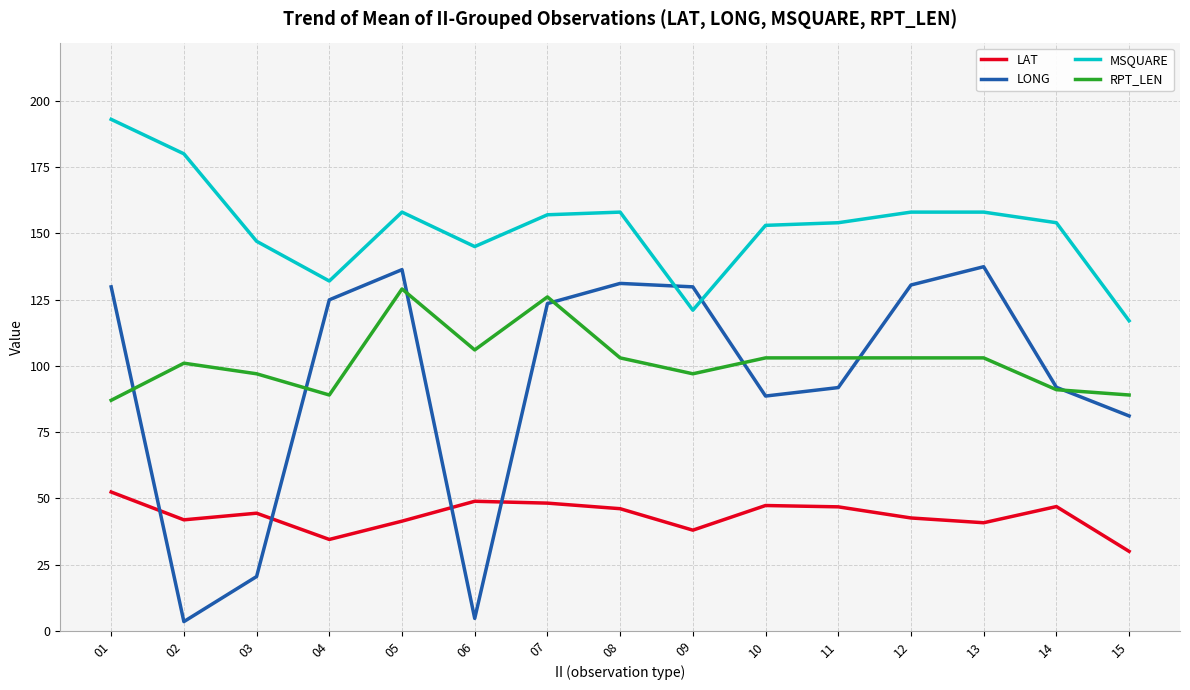

True or false: MSQUARE and RPT_LEN cross at least once.

False